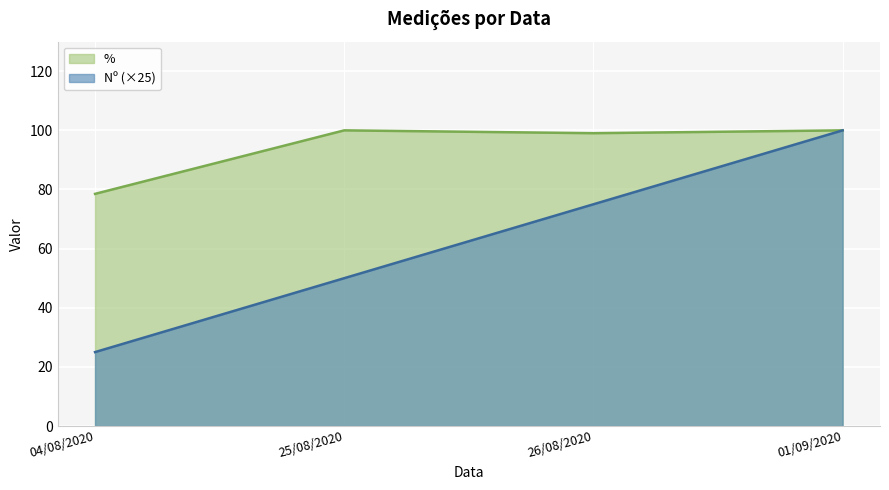

Reading right to left, transcribe all the data shown in this chart.

Nº: 100.0	75.0	50.0	25.0
%: 100.0	99.0	100.0	78.5